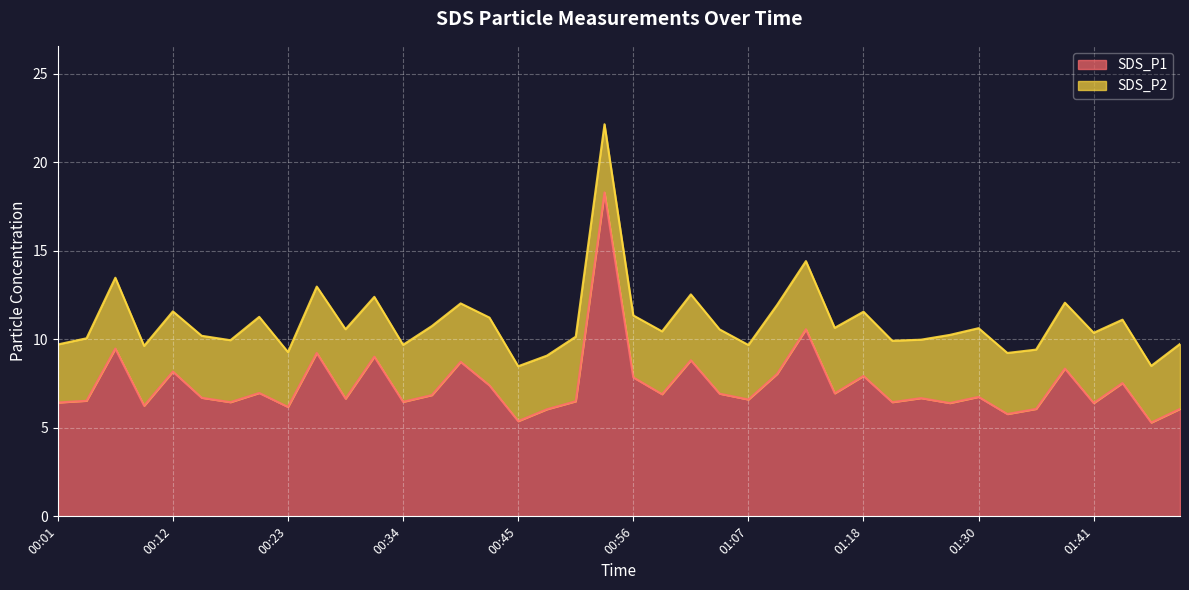

What is the difference between the maximum and second lowest values?

12.9